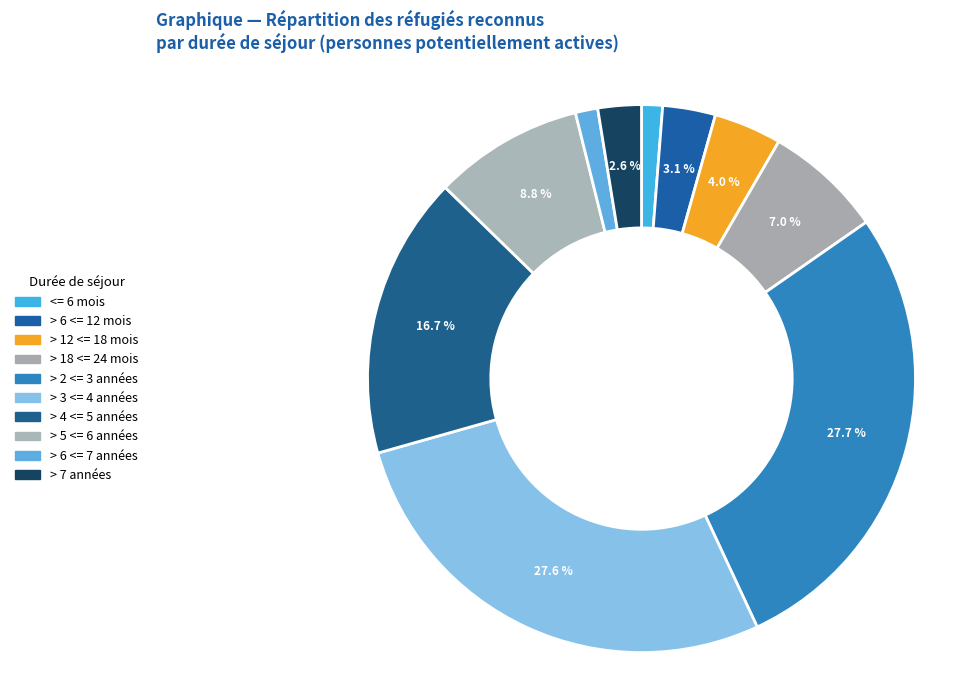

Does > 3 <= 4 années account for over 50% of the chart?

No